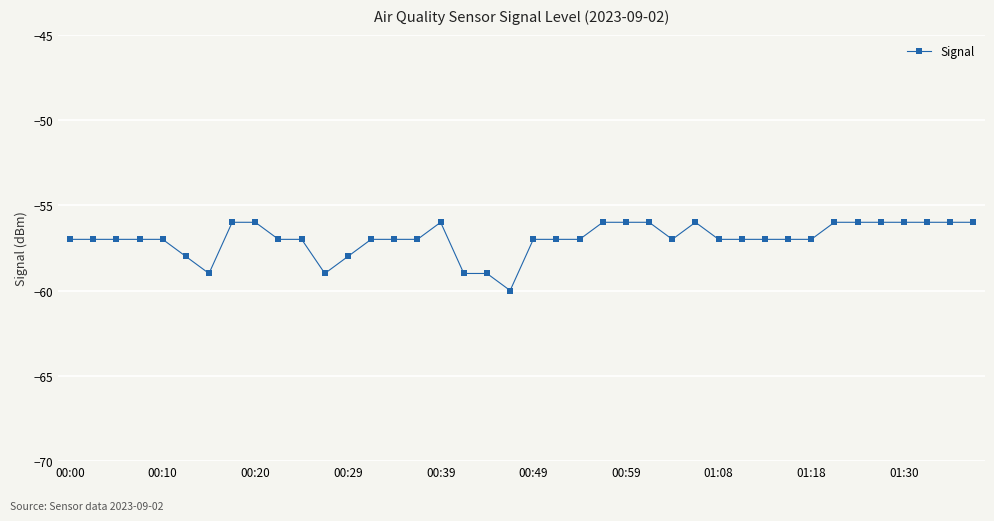

What is the difference between the maximum and second lowest values?

3